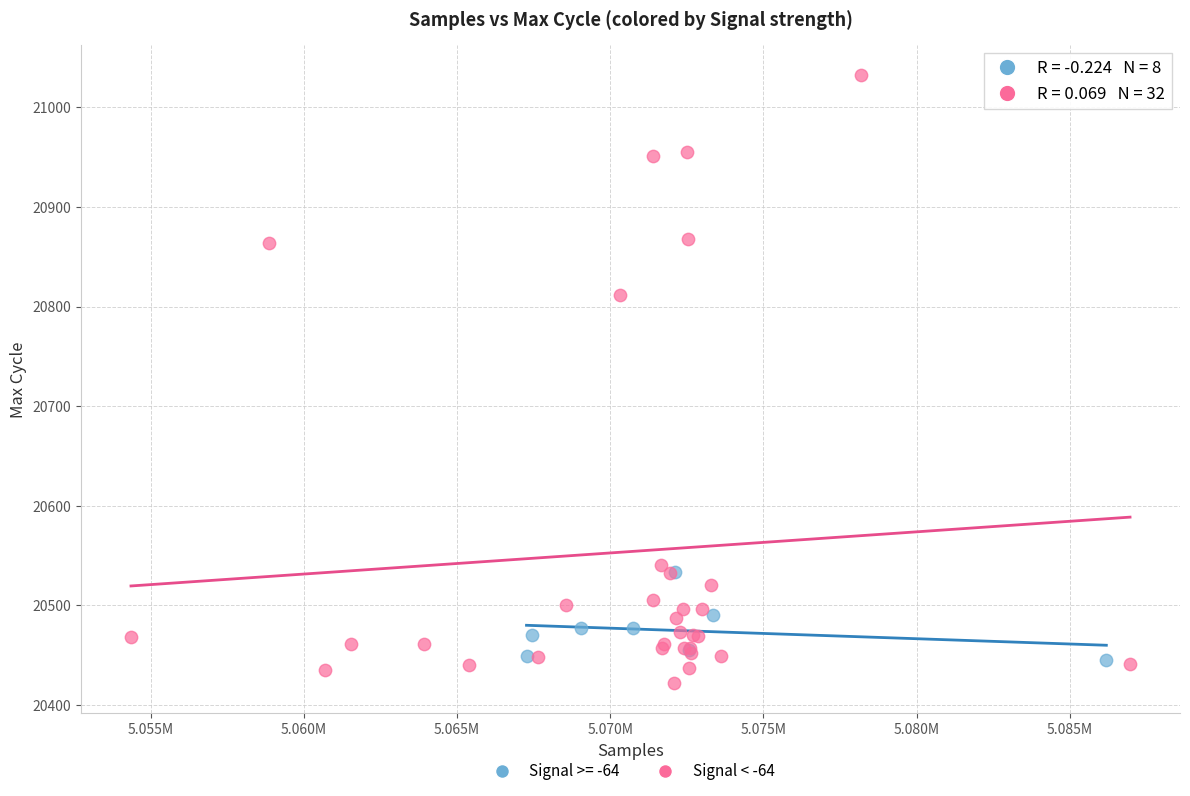

Which series reaches the maximum Y coordinate?

Signal < -64